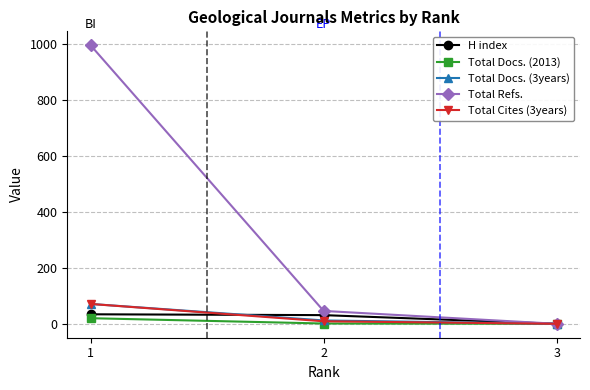

Rank the categories by Total Refs. value from highest to lowest.

1, 2, 3